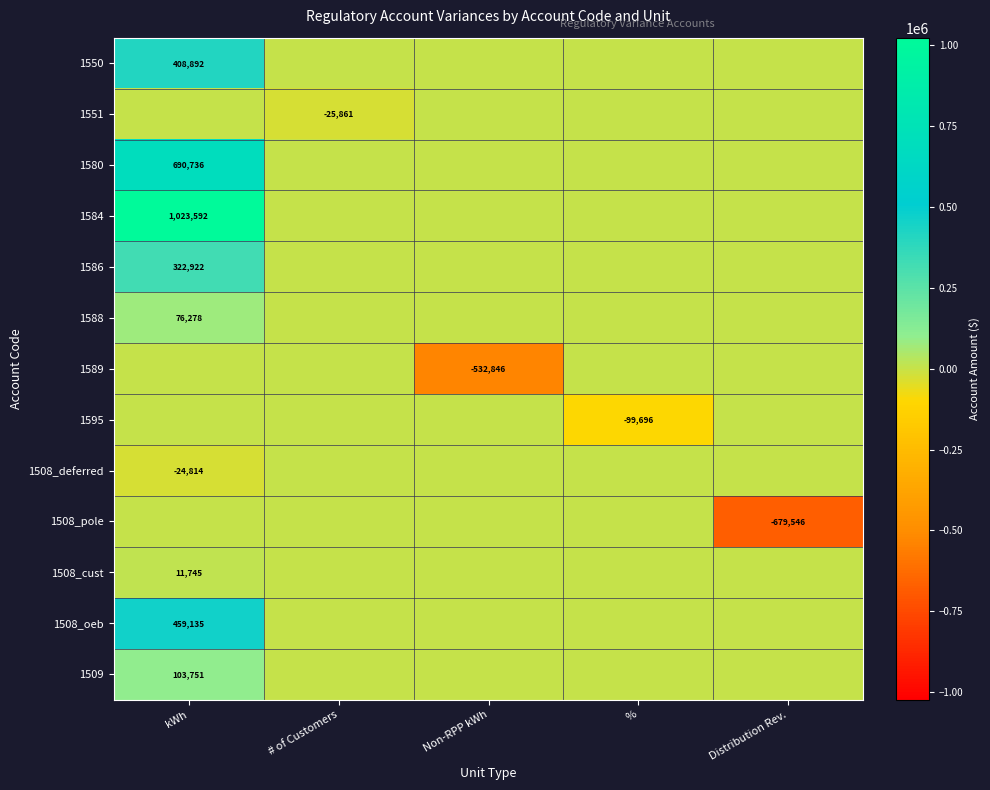

True or false: 1550 has a value of 408892 at kWh.

True